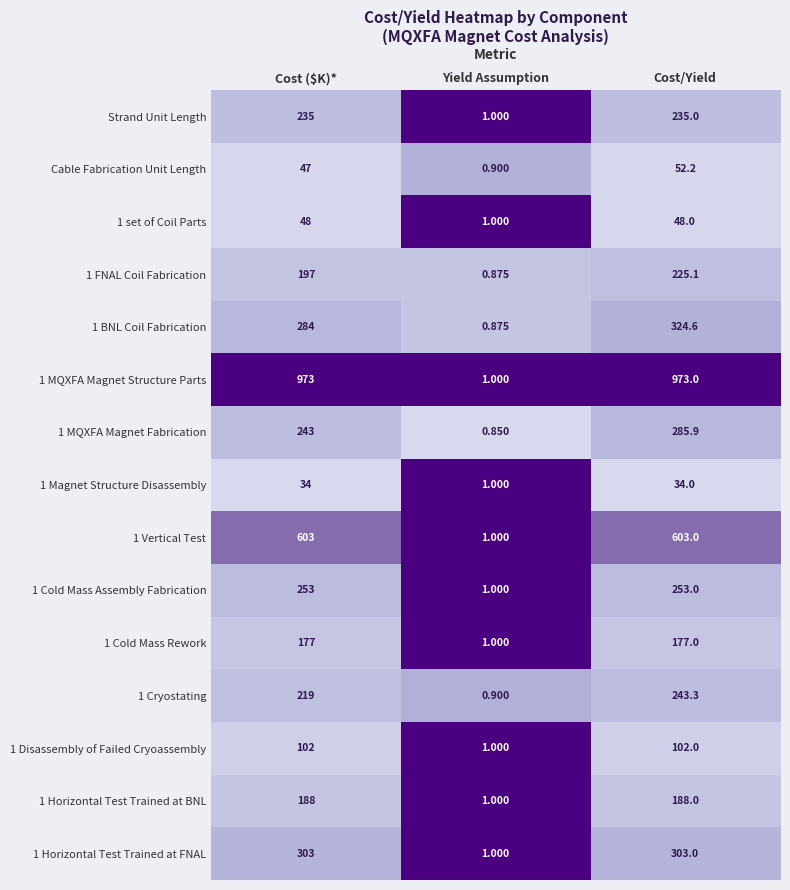

At which category is the sum across all series the highest?

Cost/Yield